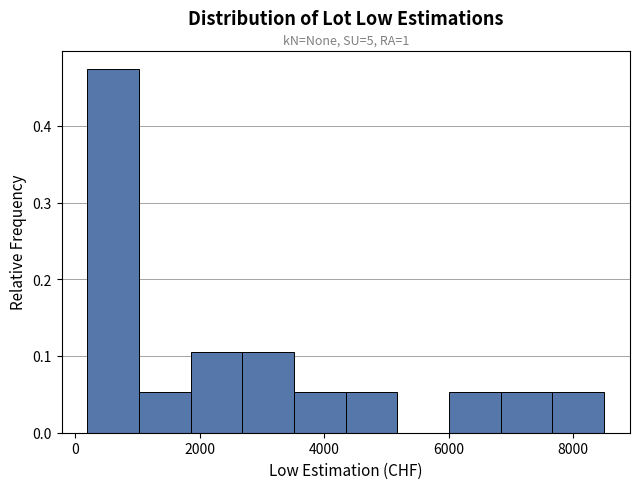

Over which range of the x-axis is the bar tallest?

200 to 1000